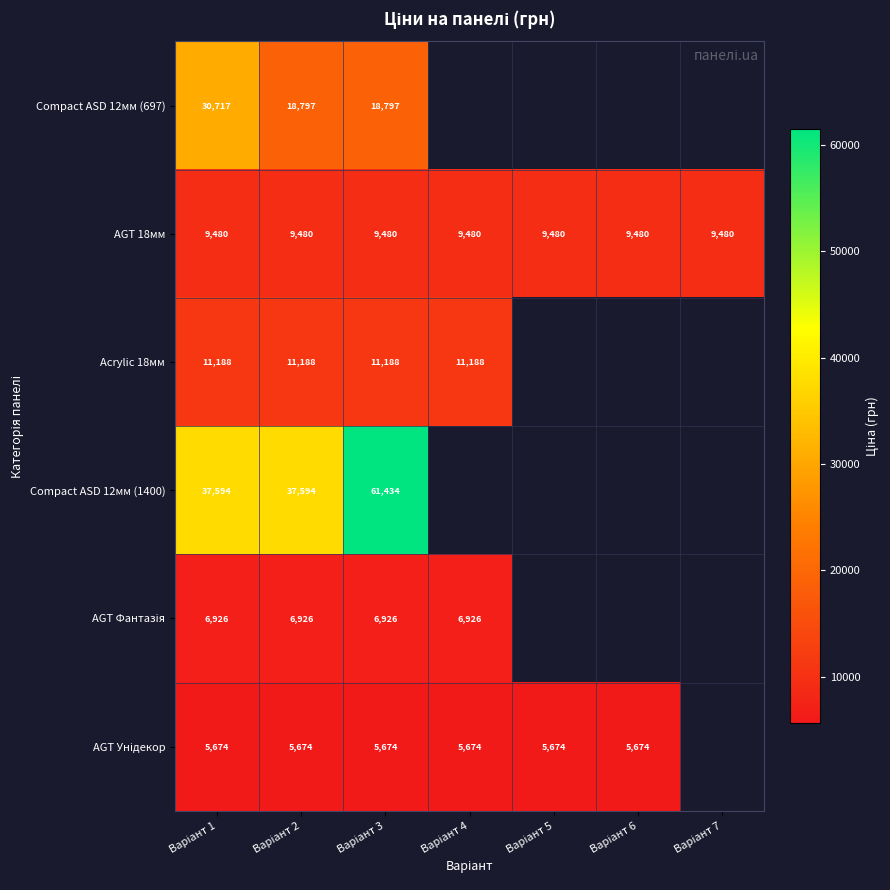

At which category is the sum across all series the highest?

Варіант 3